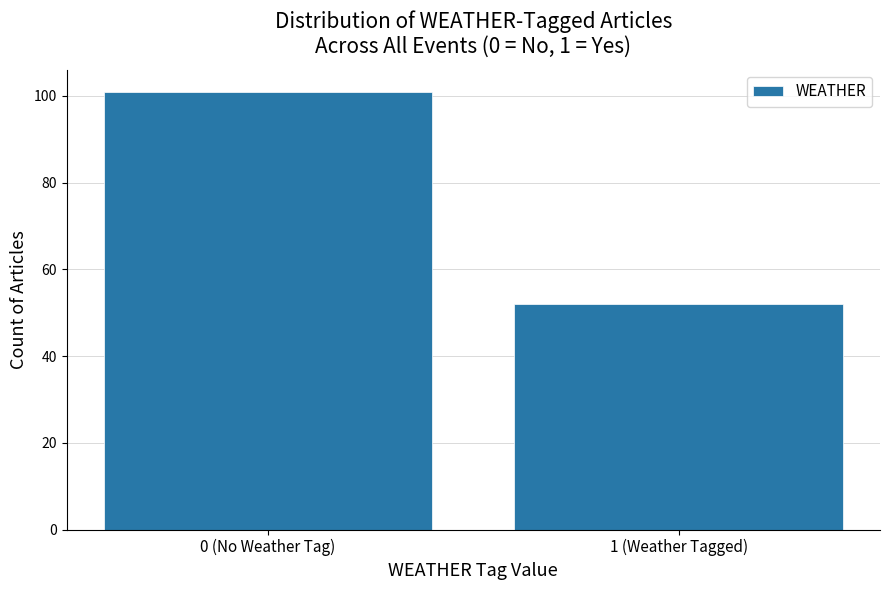

Reading left to right, list all the values displayed in this chart.

101	52